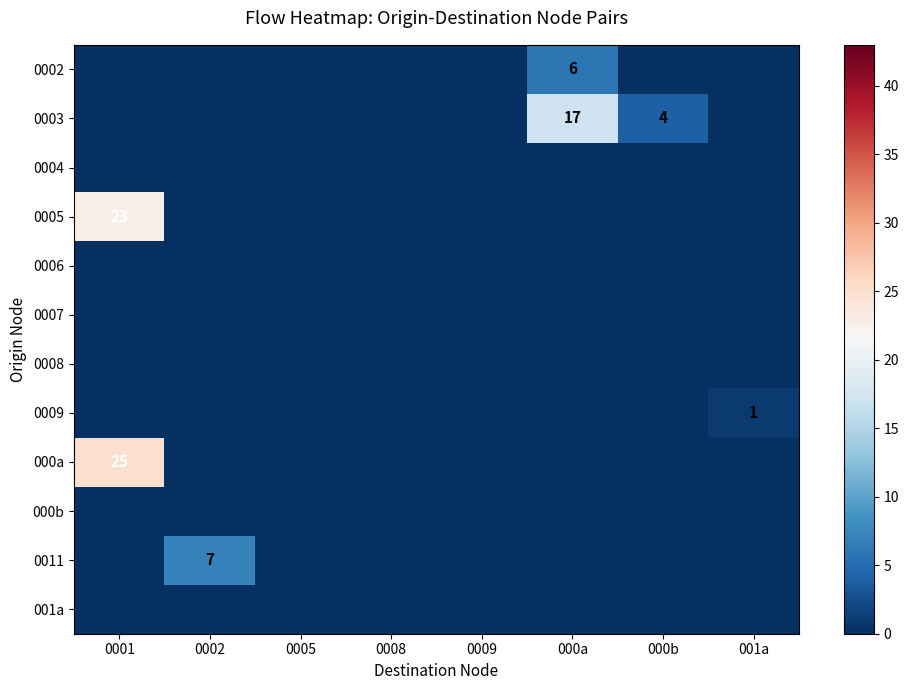

Count the number of categories in the chart.

8